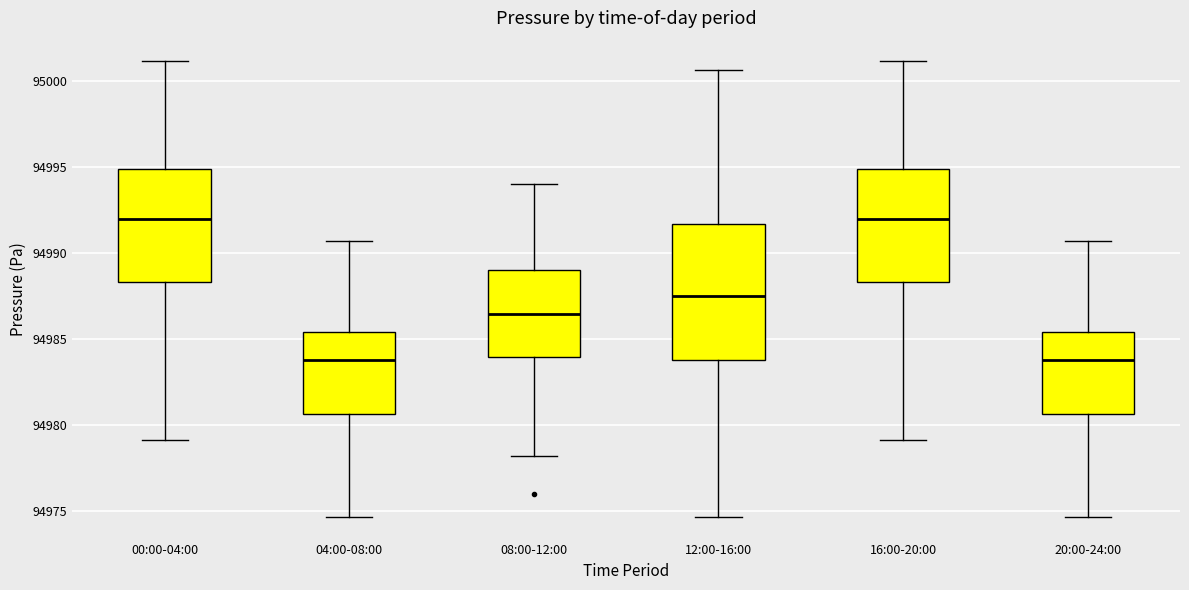

Reading left to right, read every box against the y-axis: the position of its median line, the range the box covers, and the ends of its whiskers. The values are not printed on the chart, so give them approximately, as read against the axis.

00:00-04:00: median 94992.0, box 94988.5 to 94995.0, whiskers 94979.0 to 95001.0
04:00-08:00: median 94984.0, box 94980.5 to 94985.5, whiskers 94974.5 to 94990.5
08:00-12:00: median 94986.5, box 94984.0 to 94989.0, whiskers 94978.5 to 94994.0
12:00-16:00: median 94987.5, box 94984.0 to 94991.5, whiskers 94974.5 to 95000.5
16:00-20:00: median 94992.0, box 94988.5 to 94995.0, whiskers 94979.0 to 95001.0
20:00-24:00: median 94984.0, box 94980.5 to 94985.5, whiskers 94974.5 to 94990.5